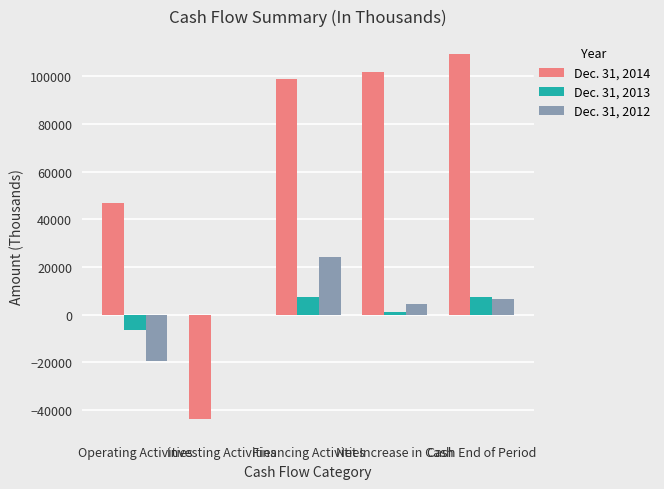

At which category is the sum across all series the highest?

Financing Activities